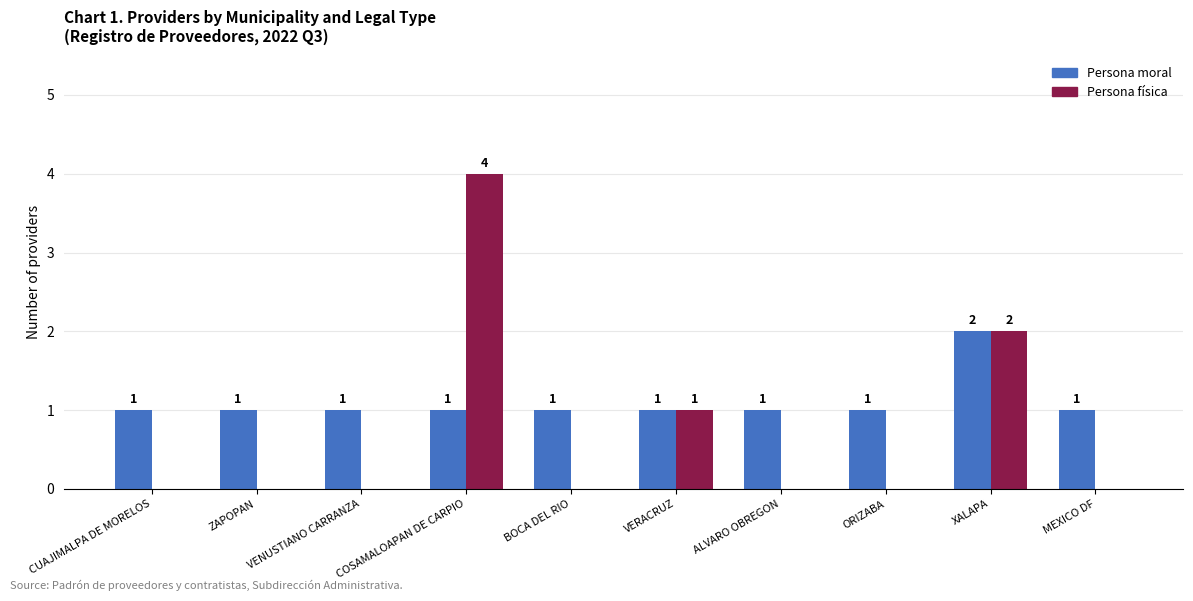

What is the total value across all series at COSAMALOAPAN DE CARPIO?

5